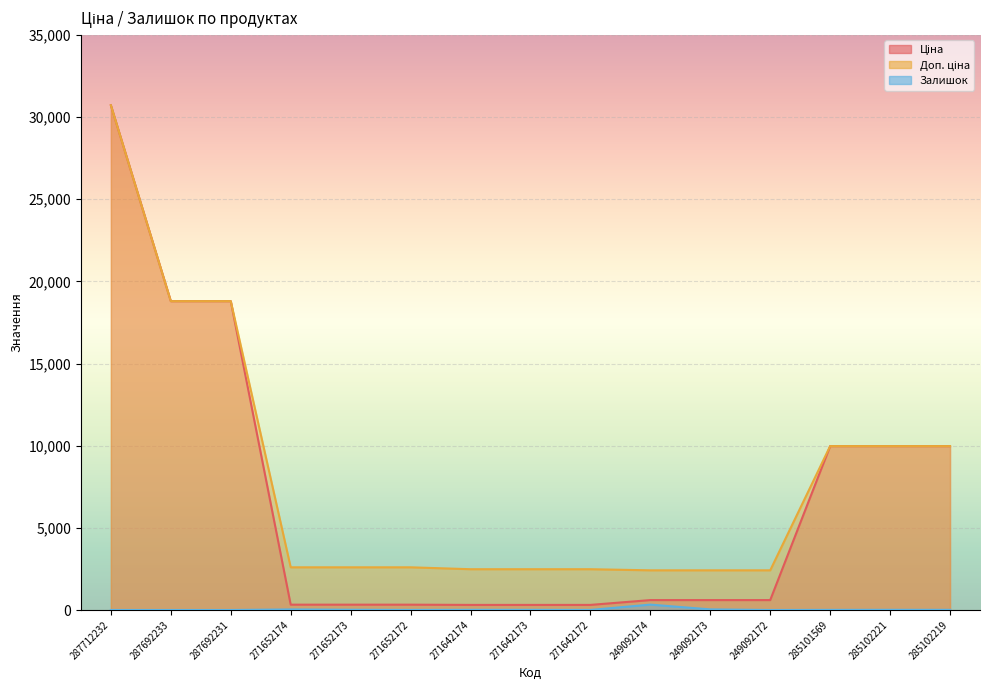

What is the difference between the second highest and minimum values in the Залишок series?

38.0